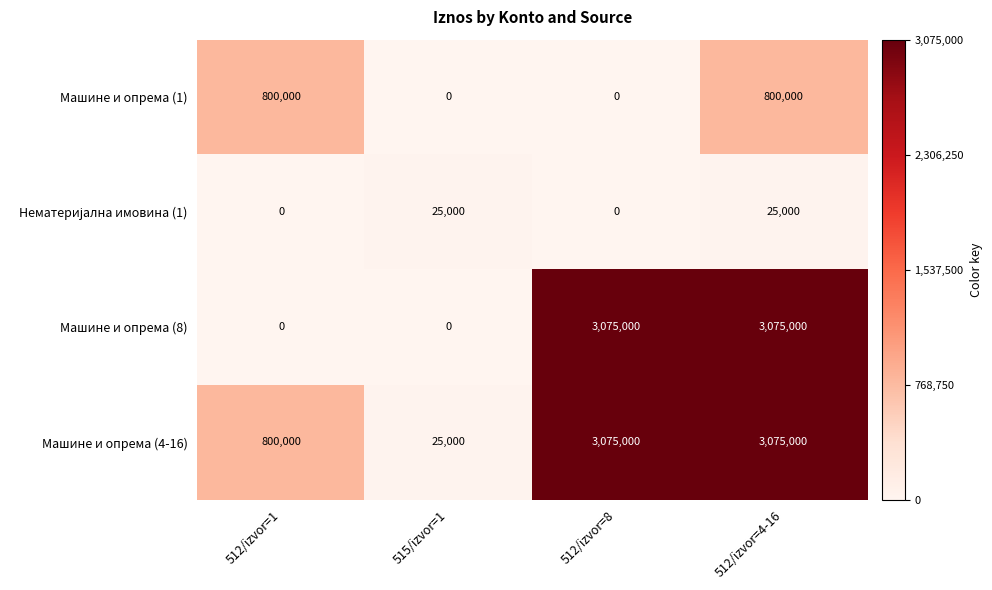

Is it true that Машине и опрема (8) equals 1736232 at 512/izvor=1?

False